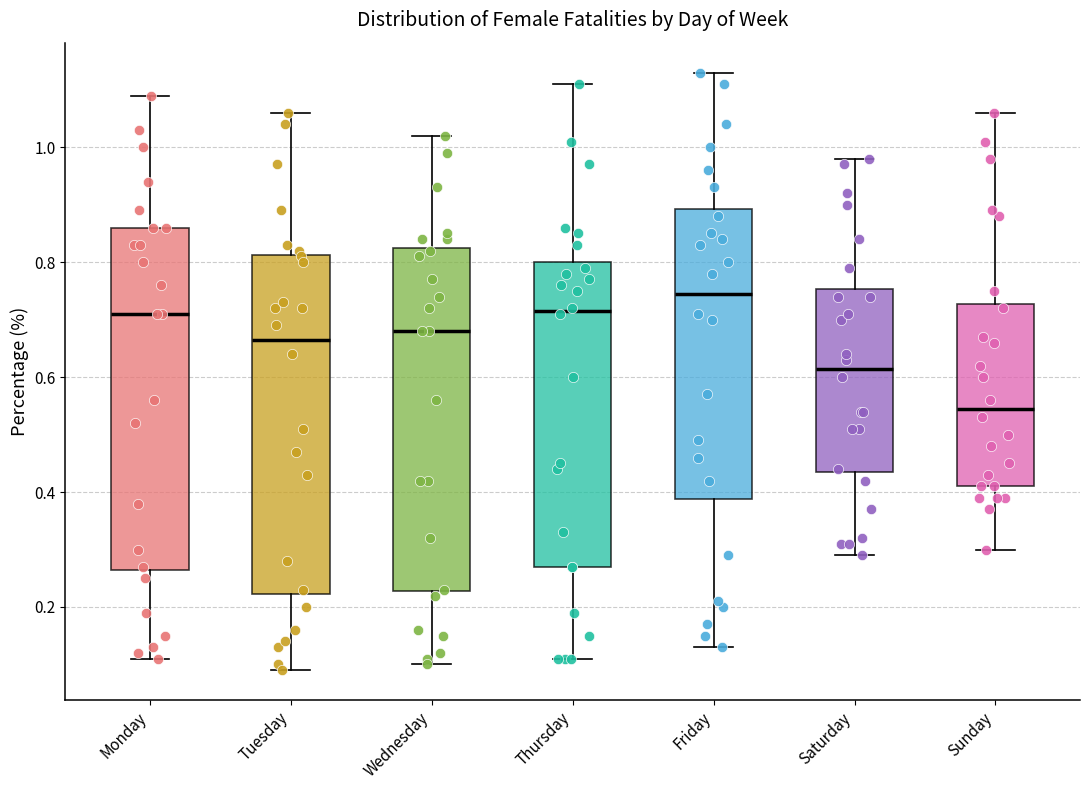

Which box has the highest median line?

Friday